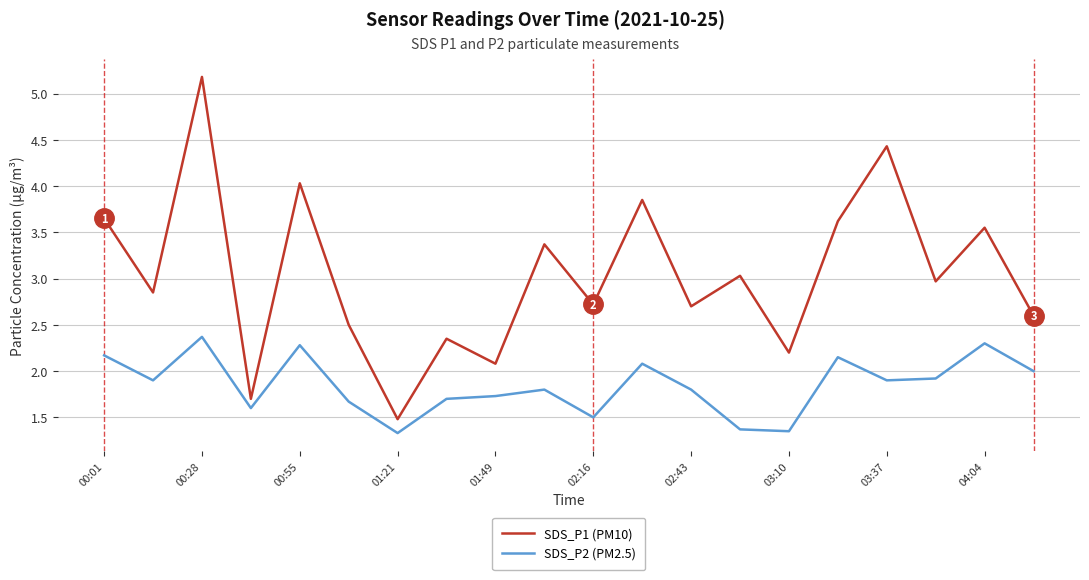

Which series has the widest spread of values?

SDS_P1 (PM10)